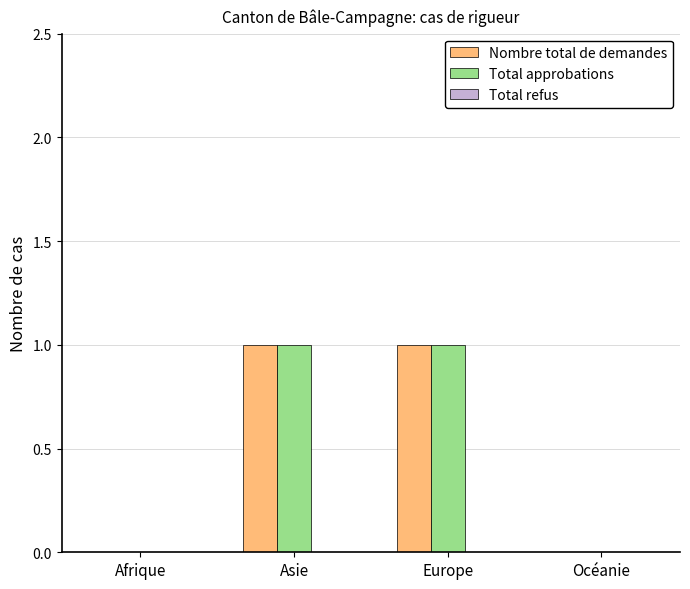

Is the value of Nombre total de demandes at Europe greater than the value of Total approbations at Afrique?

Yes